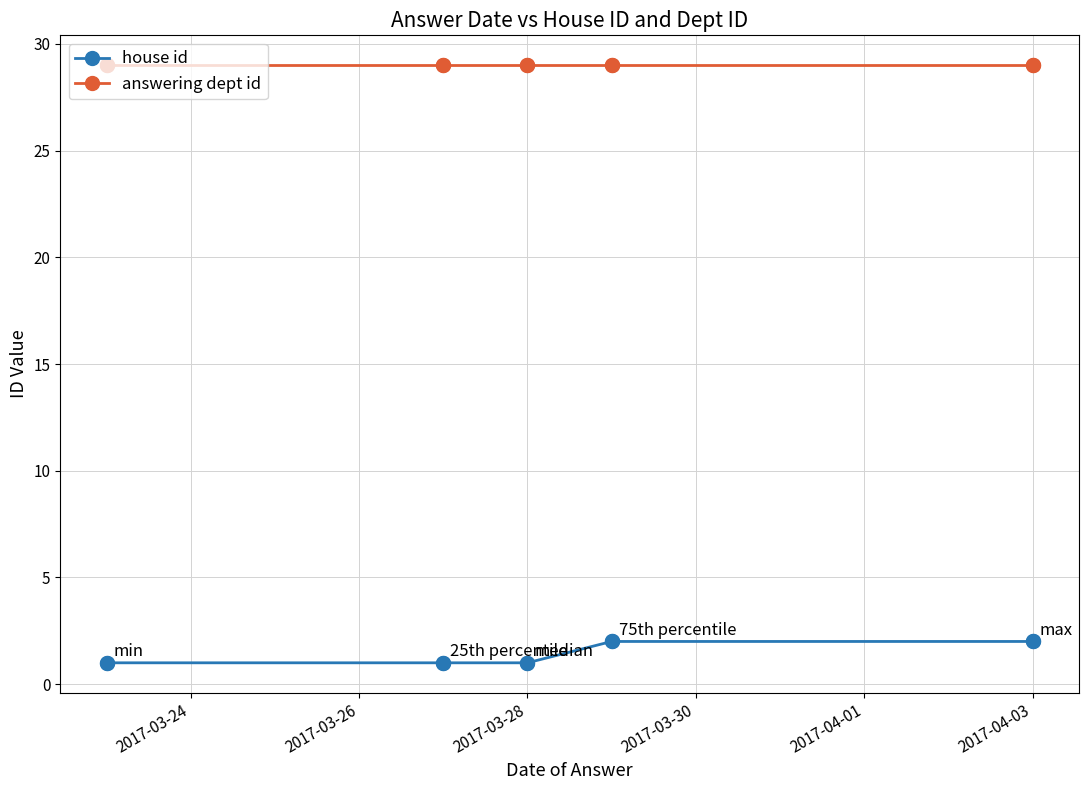

Is this an area chart (filled region under the line)?

No